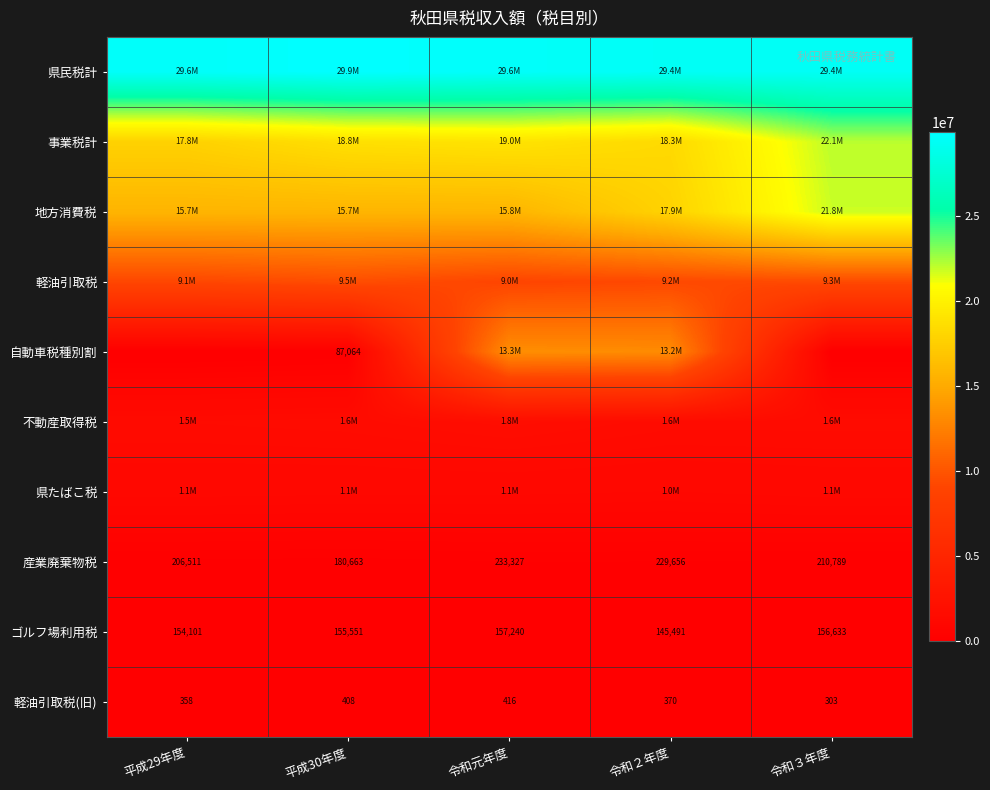

What is the difference between the maximum and minimum values in the 産業廃棄物税 series?

52664